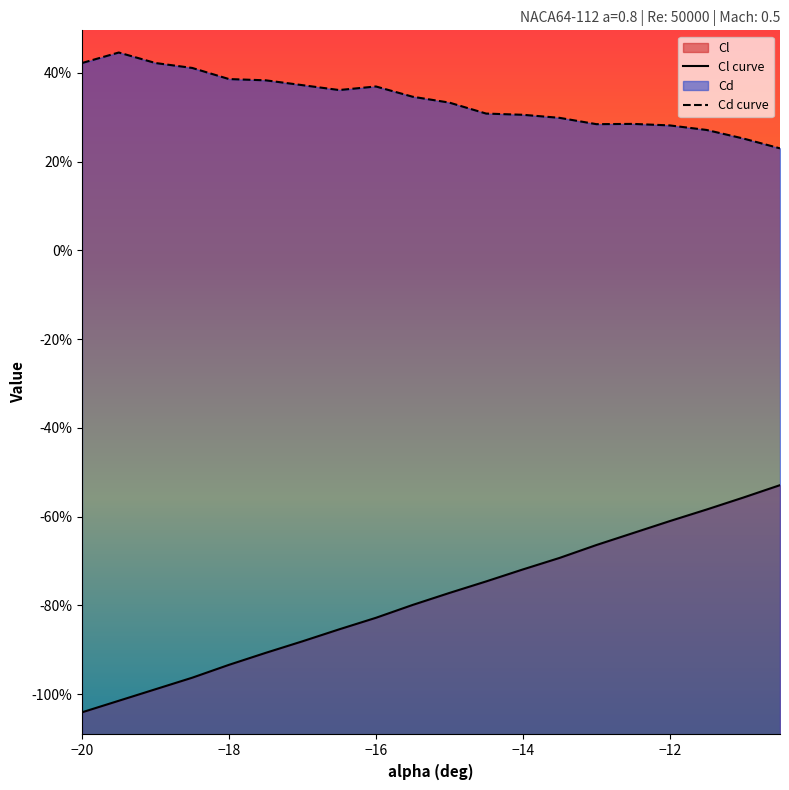

Reading right to left, transcribe all the data shown in this chart.

Cl: -10.5=-0.5	-11=-0.6	-11.5=-0.6	-12=-0.6	-12.5=-0.6	-13=-0.7	-13.5=-0.7	-14=-0.7	-14.5=-0.7	-15=-0.8	-15.5=-0.8	-16=-0.8	-16.5=-0.9	-17=-0.9	-17.5=-0.9	-18=-0.9	-18.5=-1.0	-19=-1.0	-19.5=-1.0	-20=-1.0
Cd: -10.5=0.2	-11=0.3	-11.5=0.3	-12=0.3	-12.5=0.3	-13=0.3	-13.5=0.3	-14=0.3	-14.5=0.3	-15=0.3	-15.5=0.3	-16=0.4	-16.5=0.4	-17=0.4	-17.5=0.4	-18=0.4	-18.5=0.4	-19=0.4	-19.5=0.4	-20=0.4